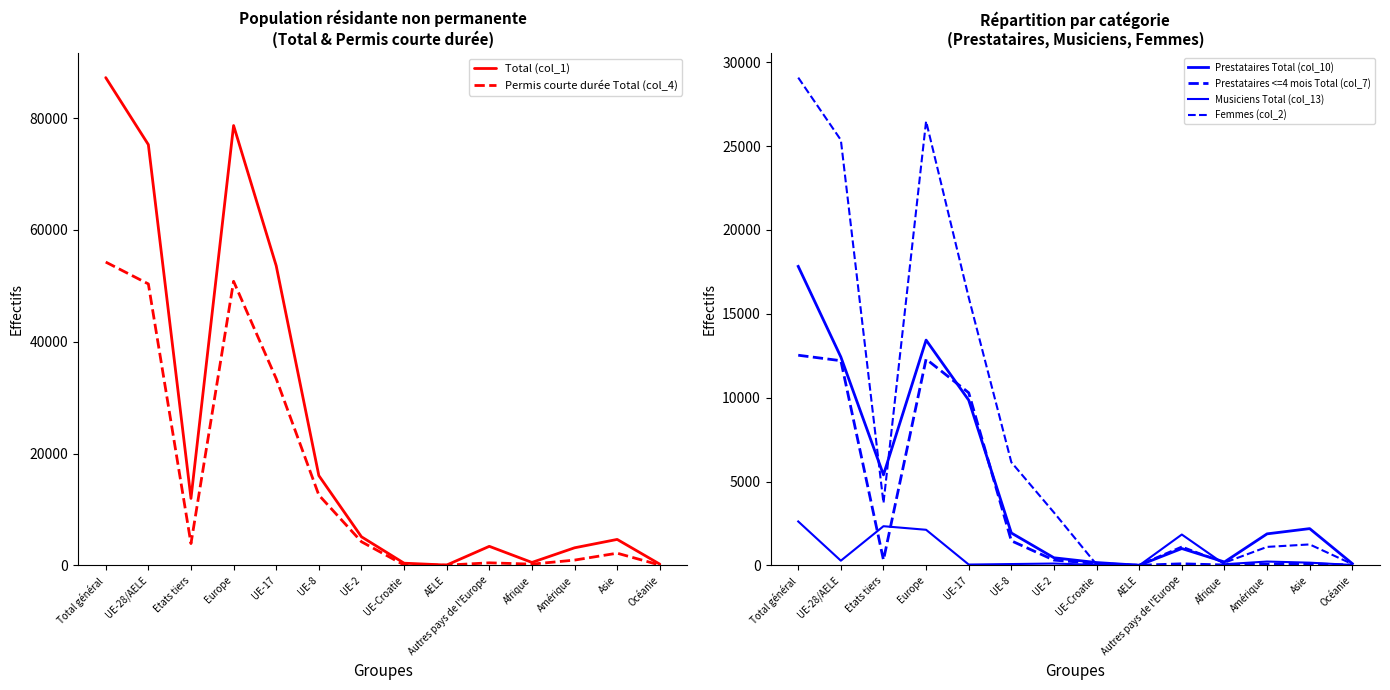

What is the sum of all Total (col_1) values?

340386